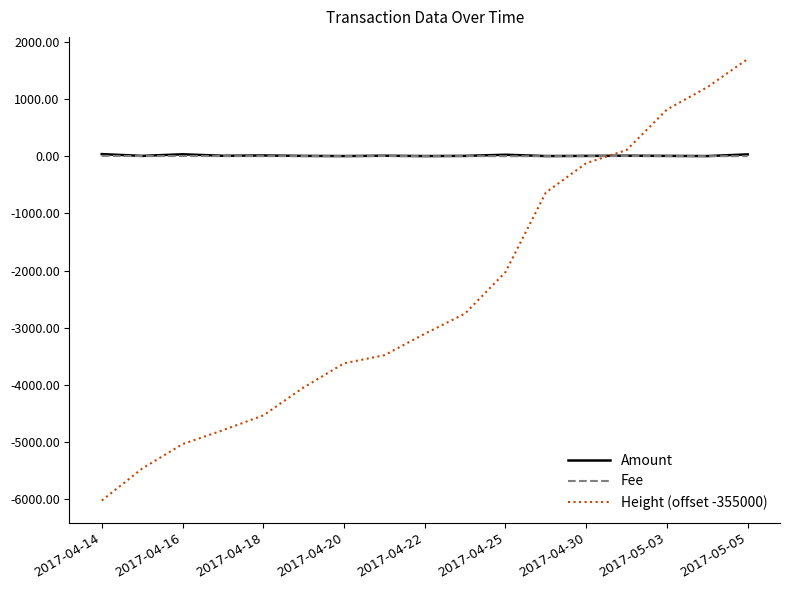

Which series has the widest spread of values?

Height (offset -355000)